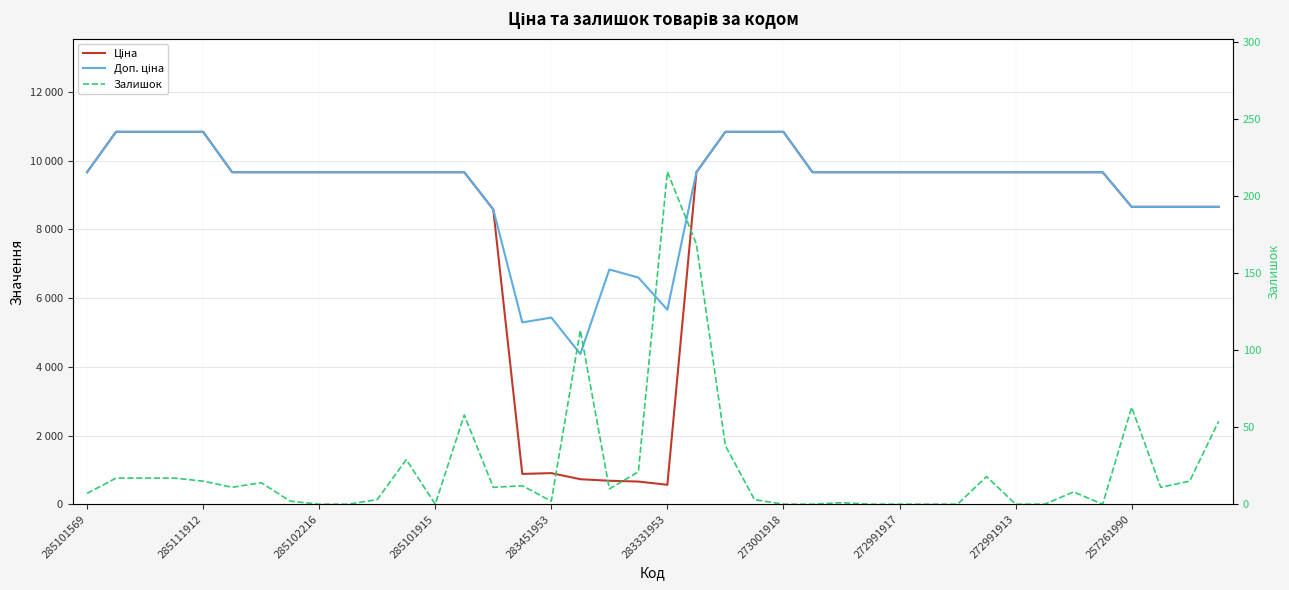

At 15, list the series in order from smallest to largest.

Залишок, Ціна, Доп. ціна